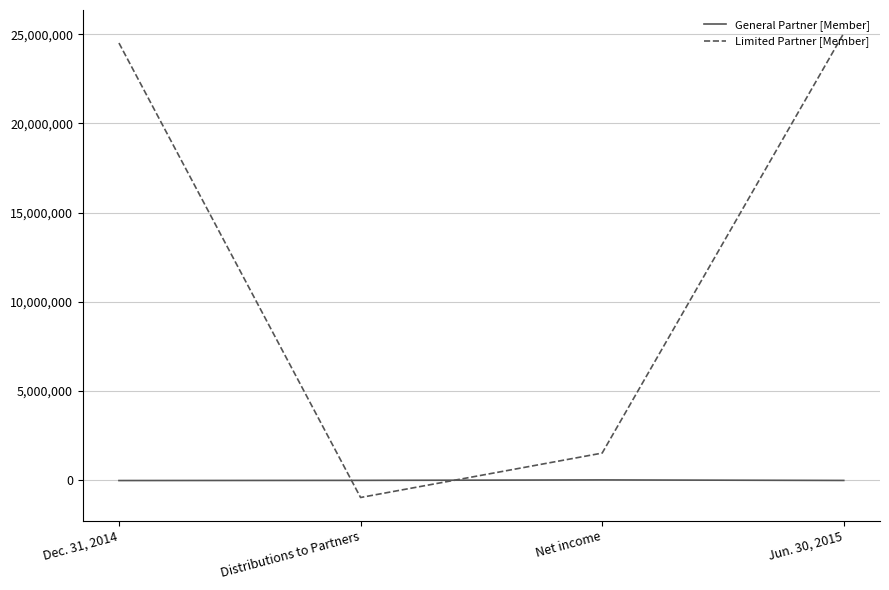

Does the chart display data point markers on the line(s)?

No